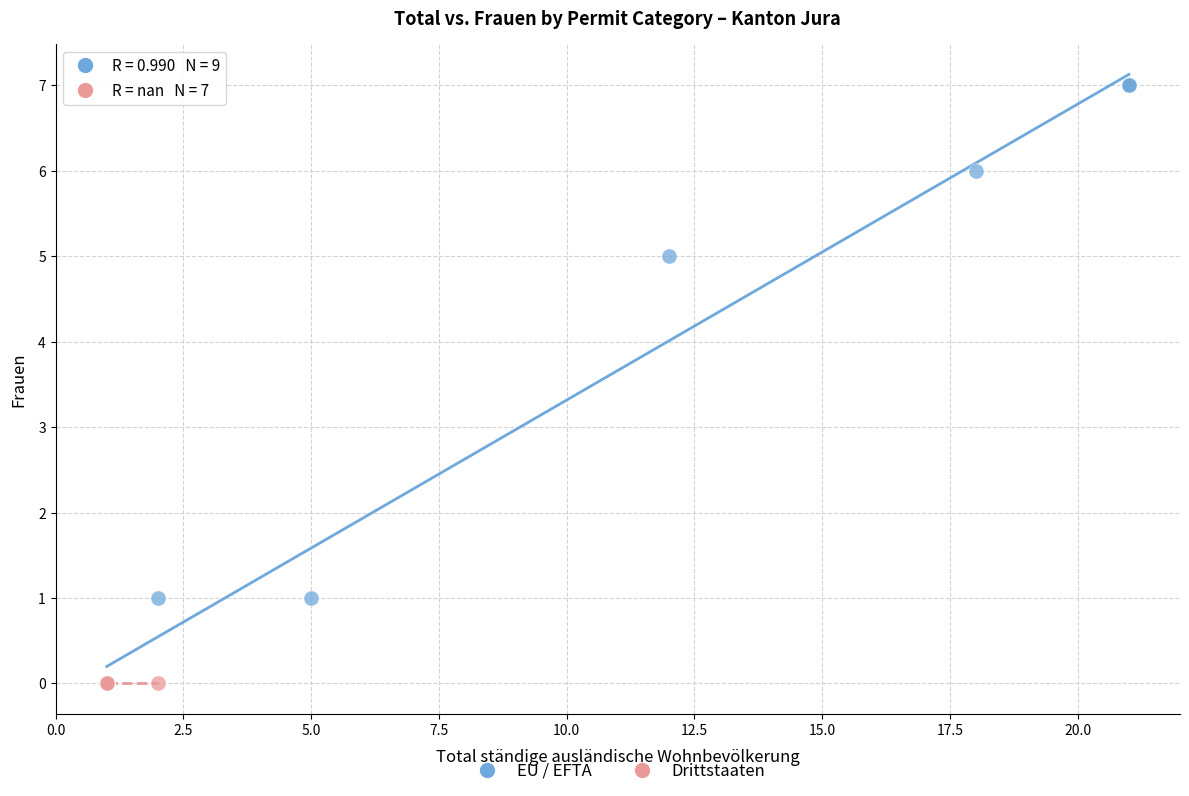

Which series contains the highest Y value?

EU / EFTA